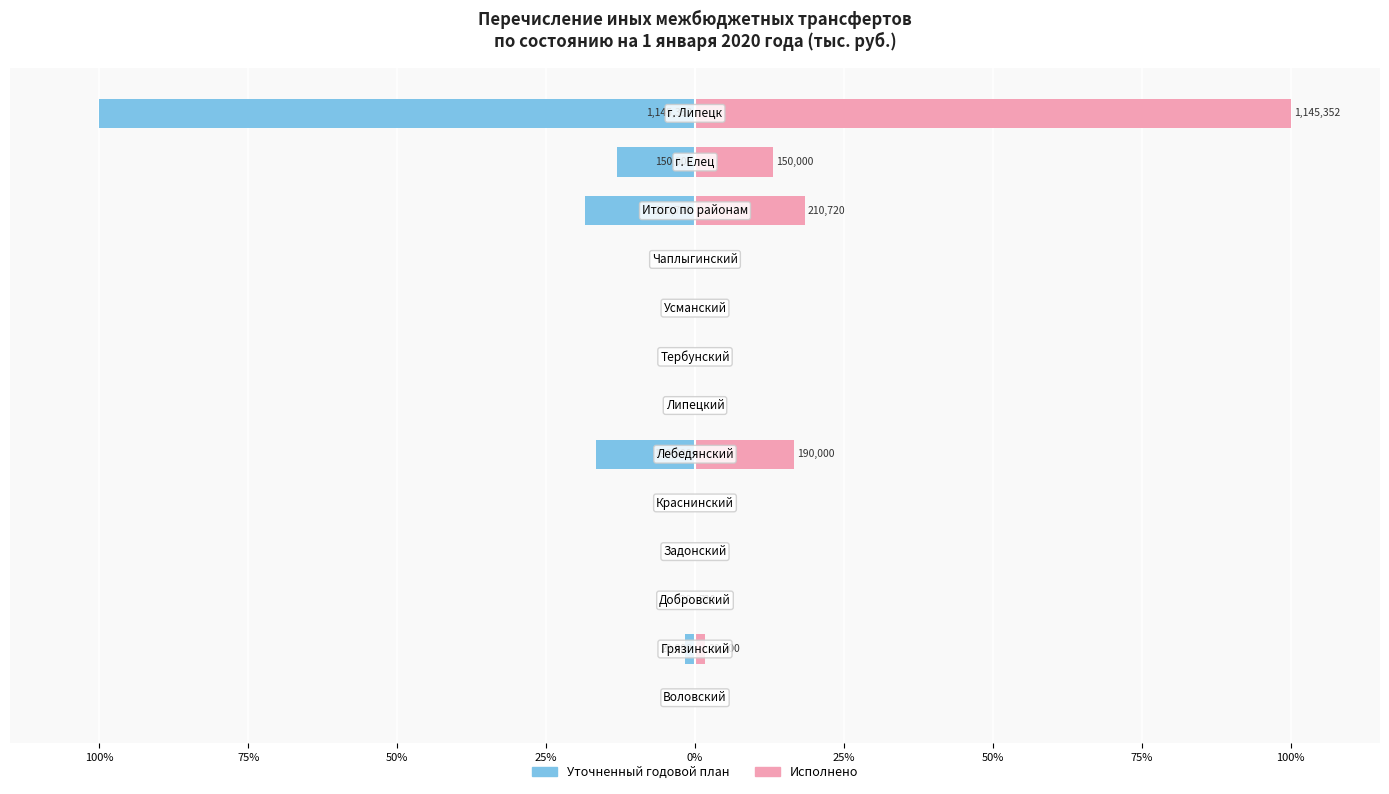

At how many categories does at least one series exceed -9?

13